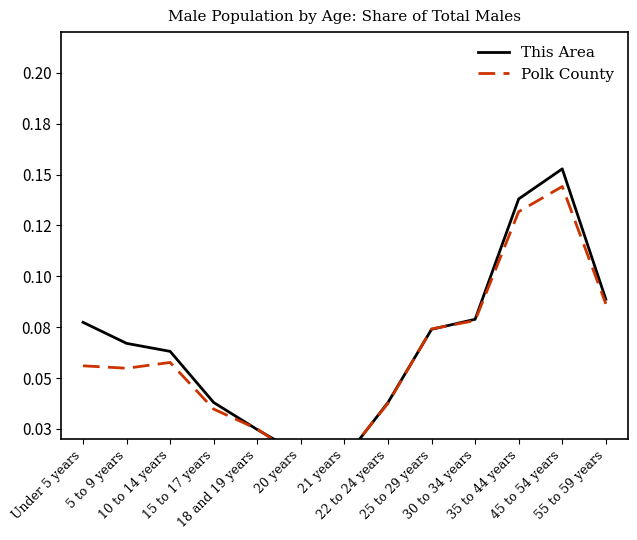

The Polk County series shows 0.0 at 20 years. True or false?

True